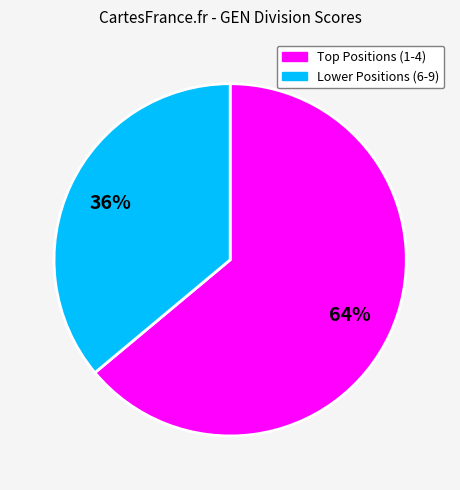

Does any single category account for the majority?

Yes